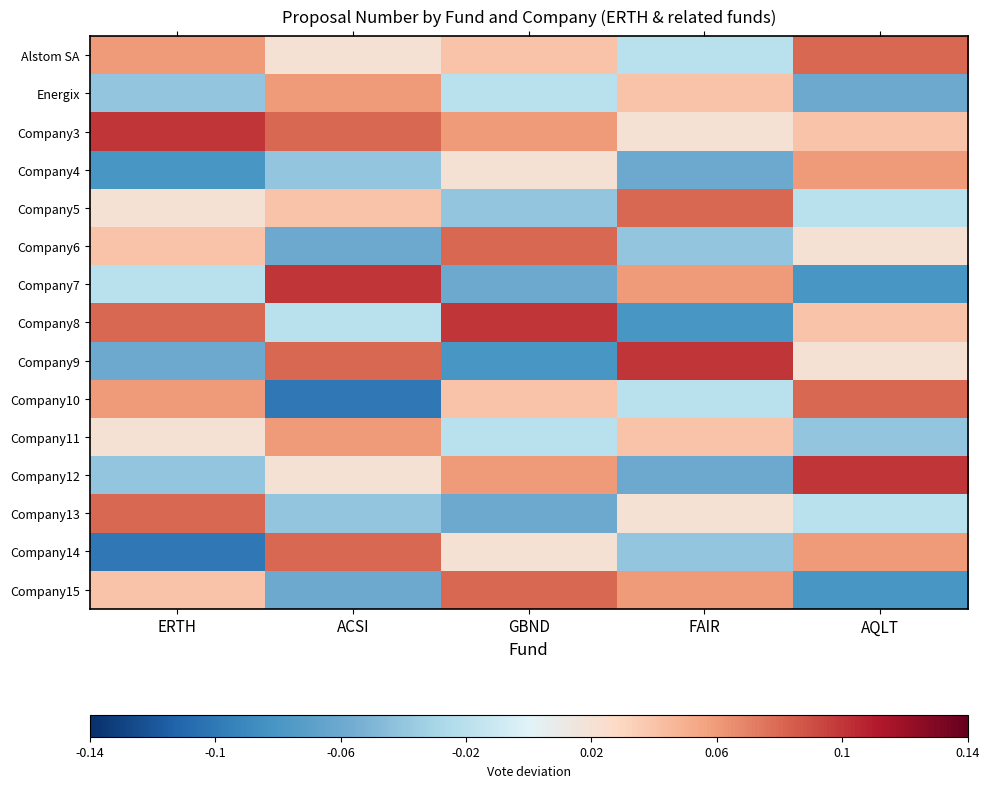

Reading left to right, what are all the values shown in this chart?

Alstom SA: ERTH=0.1	ACSI=0.0	GBND=0.0	FAIR=-0.0	AQLT=0.1
Energix: ERTH=-0.0	ACSI=0.1	GBND=-0.0	FAIR=0.0	AQLT=-0.1
Company3: ERTH=0.1	ACSI=0.1	GBND=0.1	FAIR=0.0	AQLT=0.0
Company4: ERTH=-0.1	ACSI=-0.0	GBND=0.0	FAIR=-0.1	AQLT=0.1
Company5: ERTH=0.0	ACSI=0.0	GBND=-0.0	FAIR=0.1	AQLT=-0.0
Company6: ERTH=0.0	ACSI=-0.1	GBND=0.1	FAIR=-0.0	AQLT=0.0
Company7: ERTH=-0.0	ACSI=0.1	GBND=-0.1	FAIR=0.1	AQLT=-0.1
Company8: ERTH=0.1	ACSI=-0.0	GBND=0.1	FAIR=-0.1	AQLT=0.0
Company9: ERTH=-0.1	ACSI=0.1	GBND=-0.1	FAIR=0.1	AQLT=0.0
Company10: ERTH=0.1	ACSI=-0.1	GBND=0.0	FAIR=-0.0	AQLT=0.1
Company11: ERTH=0.0	ACSI=0.1	GBND=-0.0	FAIR=0.0	AQLT=-0.0
Company12: ERTH=-0.0	ACSI=0.0	GBND=0.1	FAIR=-0.1	AQLT=0.1
Company13: ERTH=0.1	ACSI=-0.0	GBND=-0.1	FAIR=0.0	AQLT=-0.0
Company14: ERTH=-0.1	ACSI=0.1	GBND=0.0	FAIR=-0.0	AQLT=0.1
Company15: ERTH=0.0	ACSI=-0.1	GBND=0.1	FAIR=0.1	AQLT=-0.1